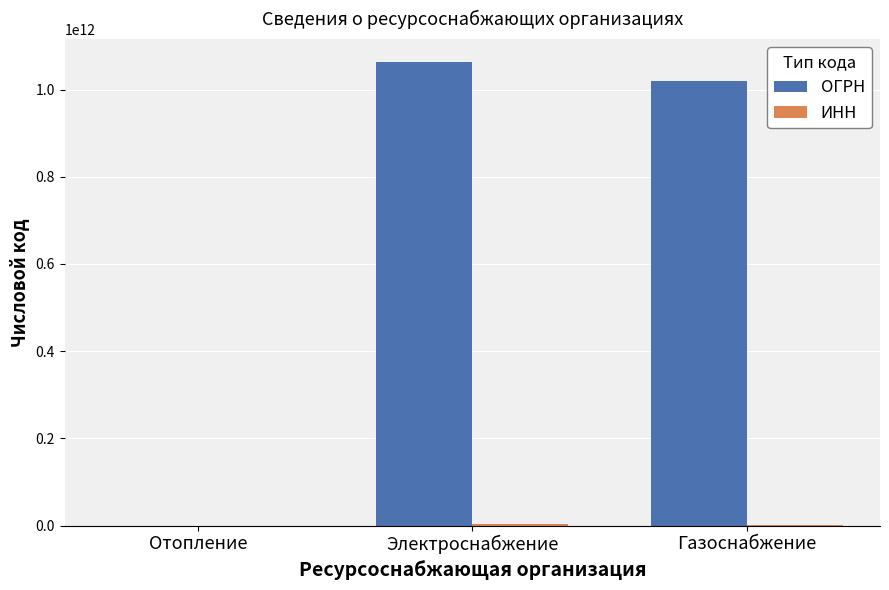

What is the greatest value displayed?

1062632029778